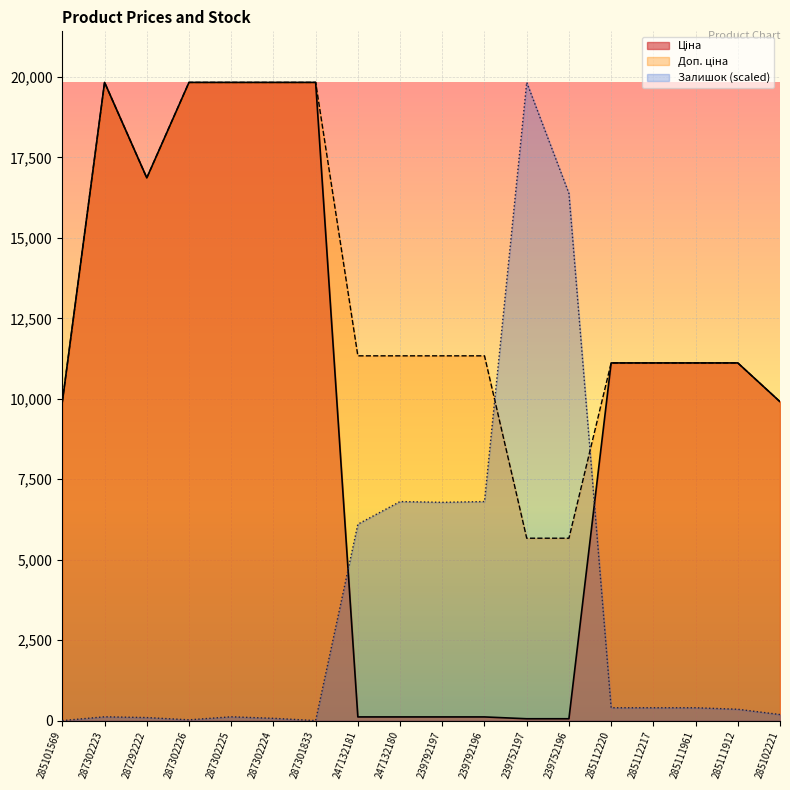

Where is Доп. ціна nearest to the value 12749?

247132181